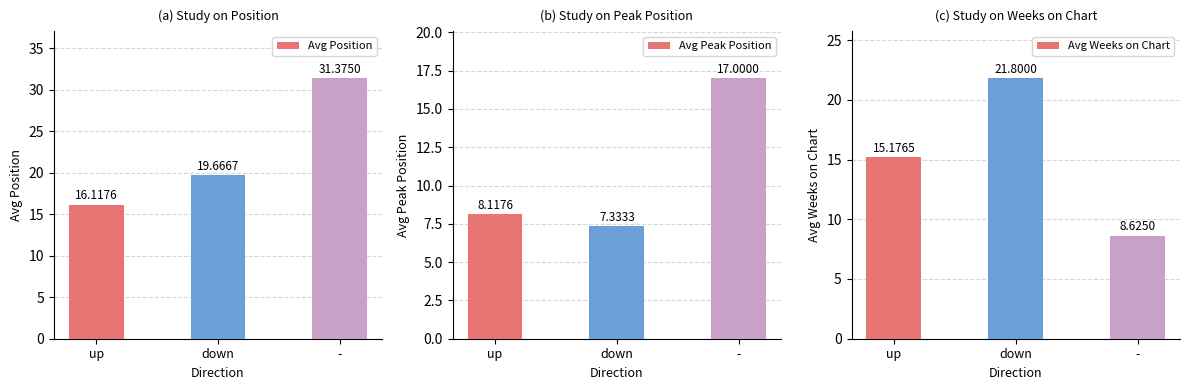

What is the value of the Avg Position bar at the 1st from the left?

16.1